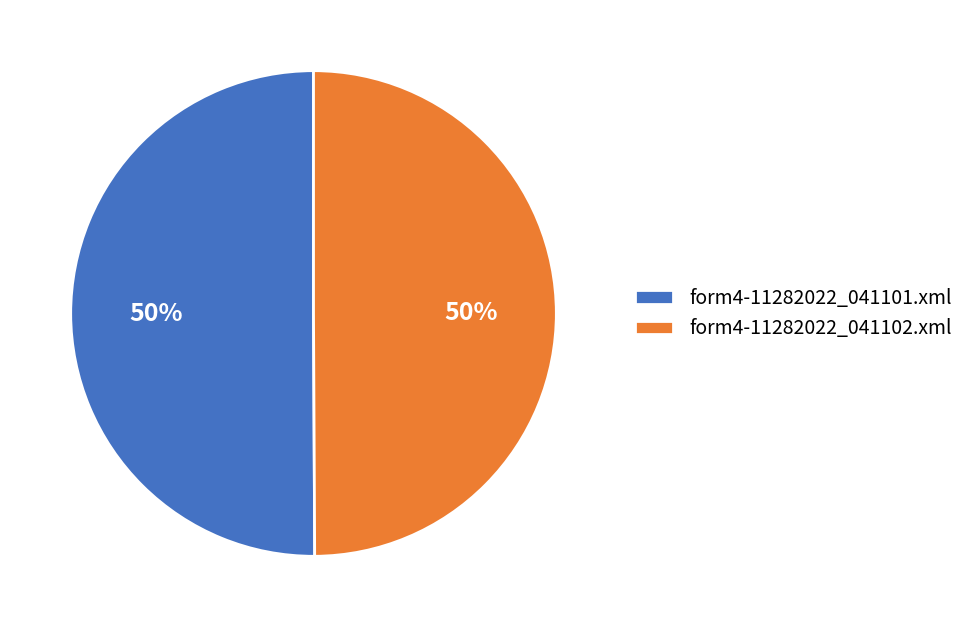

The form4-11282022_041102.xml slice represents 60% of the pie. True or false?

False